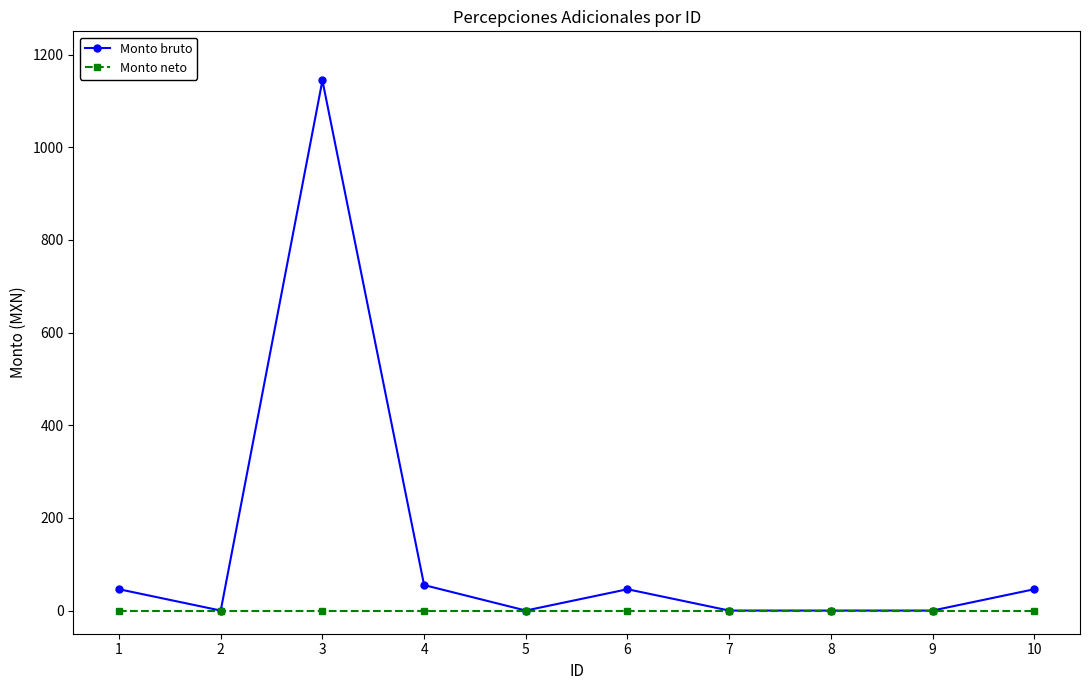

List the series in order of their peak value, highest first.

Monto bruto, Monto neto